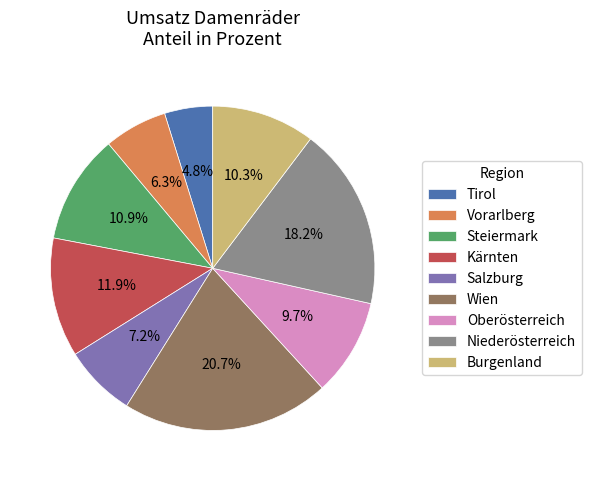

To the nearest percent, what portion does Niederösterreich represent?

18%